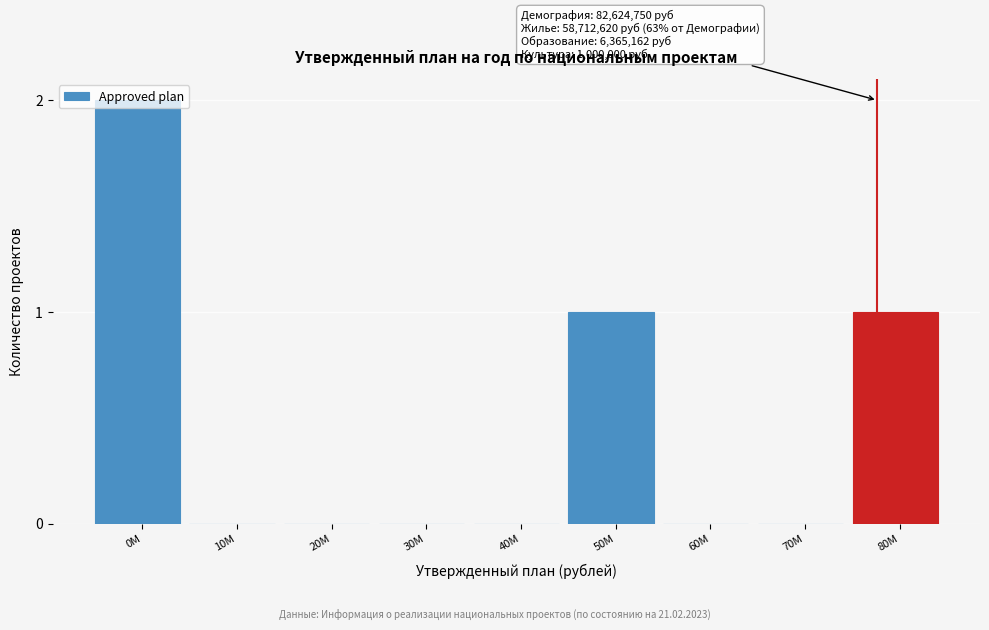

True or false: the data shows 1 at 40M.

False